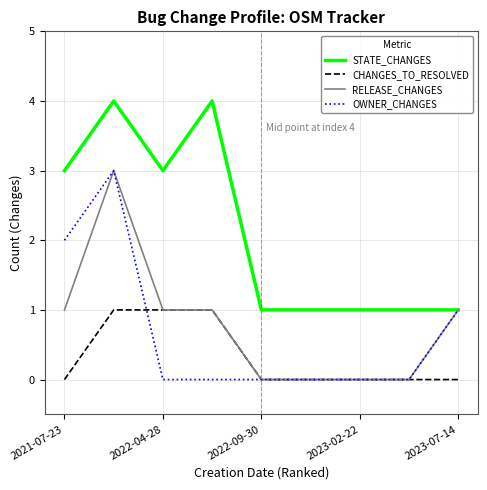

Which series has the largest total across all categories?

STATE_CHANGES